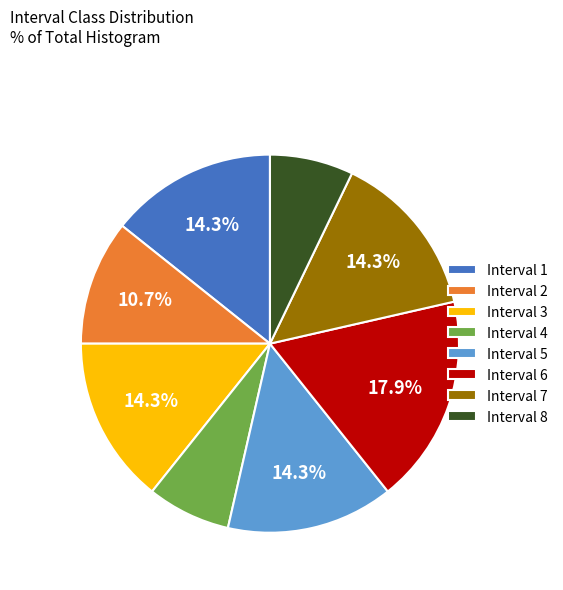

Does Interval 7 represent more than half of the total?

No